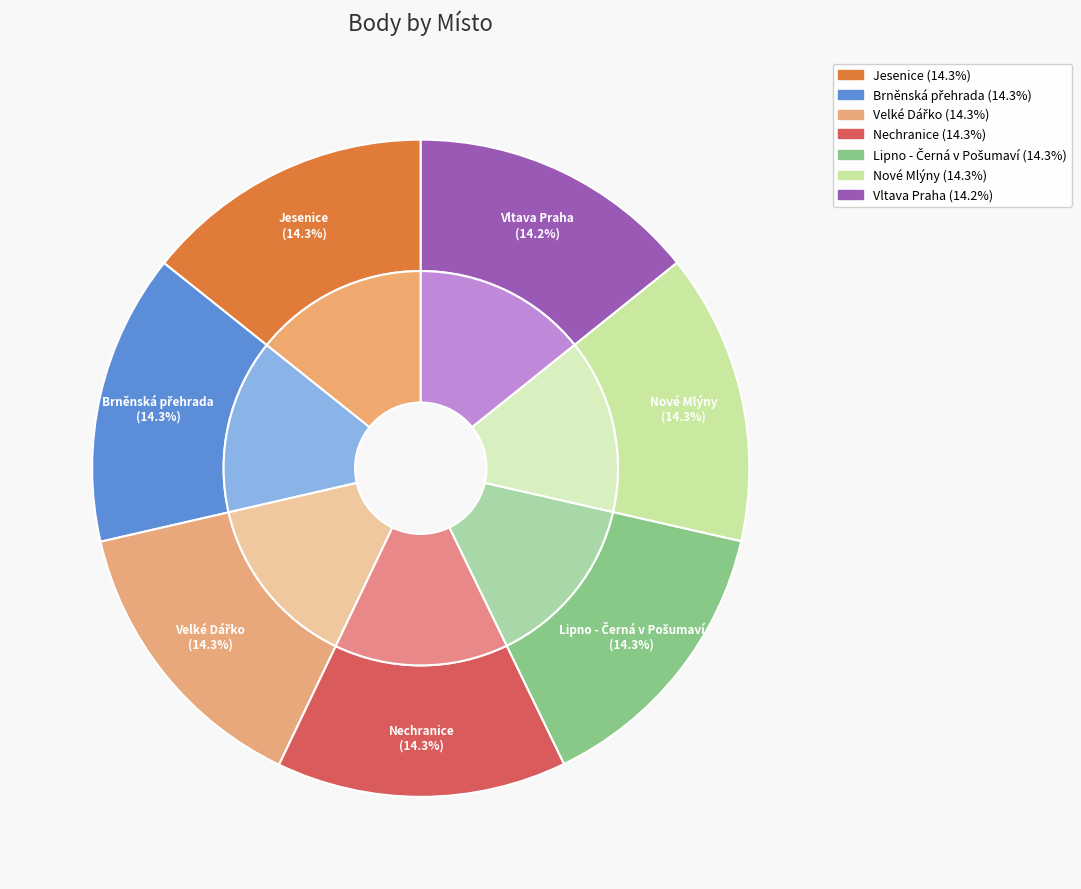

Combined, do Brněnská přehrada and Jesenice account for over 50%?

No